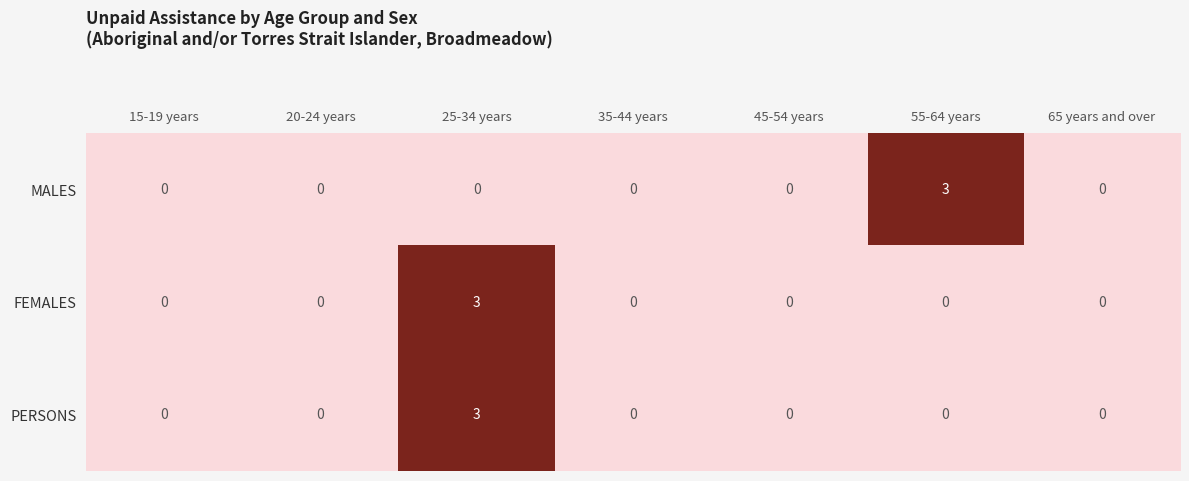

Count the number of data series in this chart.

3